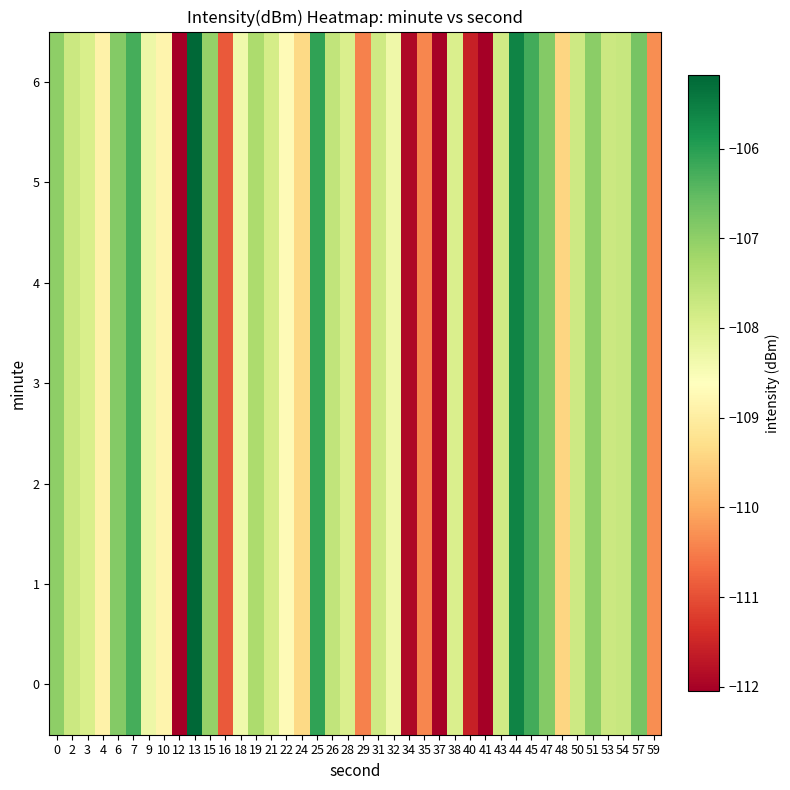

Rank the series at 35 from highest to lowest value.

0, 1, 2, 3, 4, 5, 6